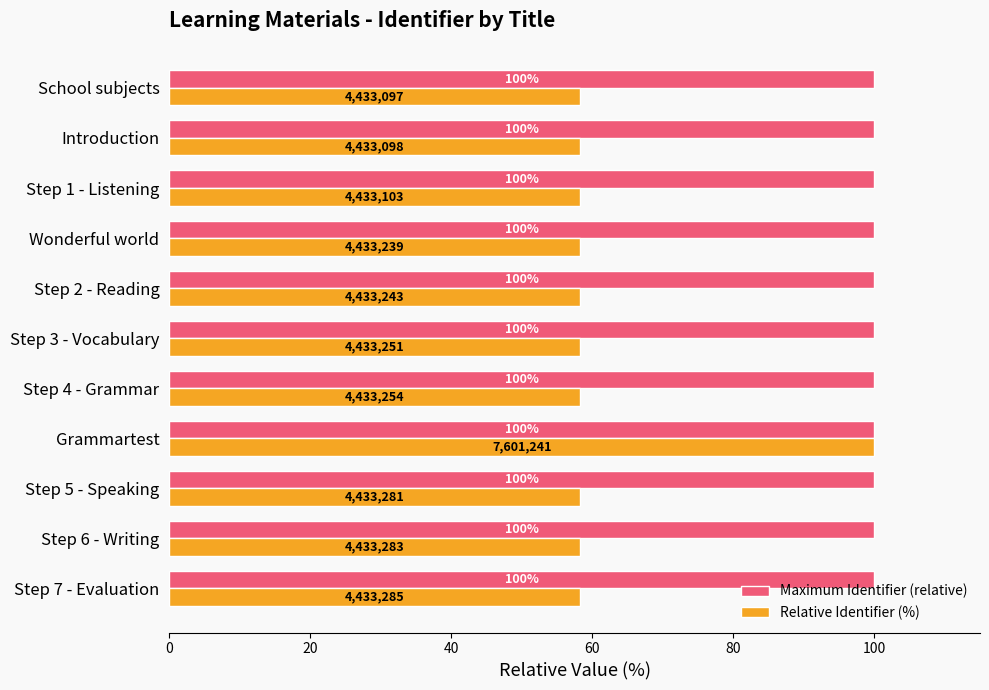

What is the sum of all Maximum Identifier (relative) values?

1100.0